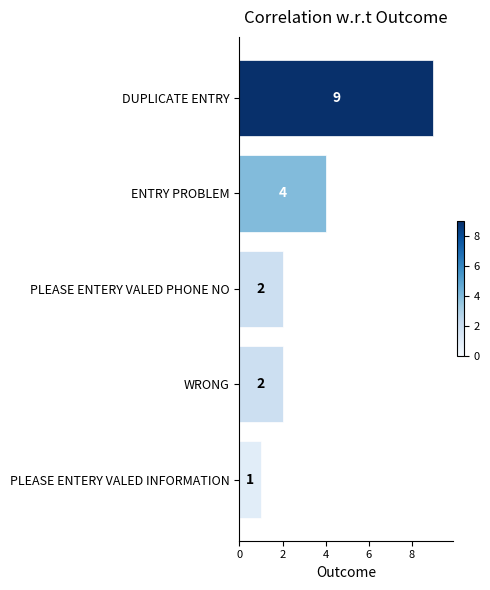

Reading bottom to top, list all the values displayed in this chart.

1	2	2	4	9